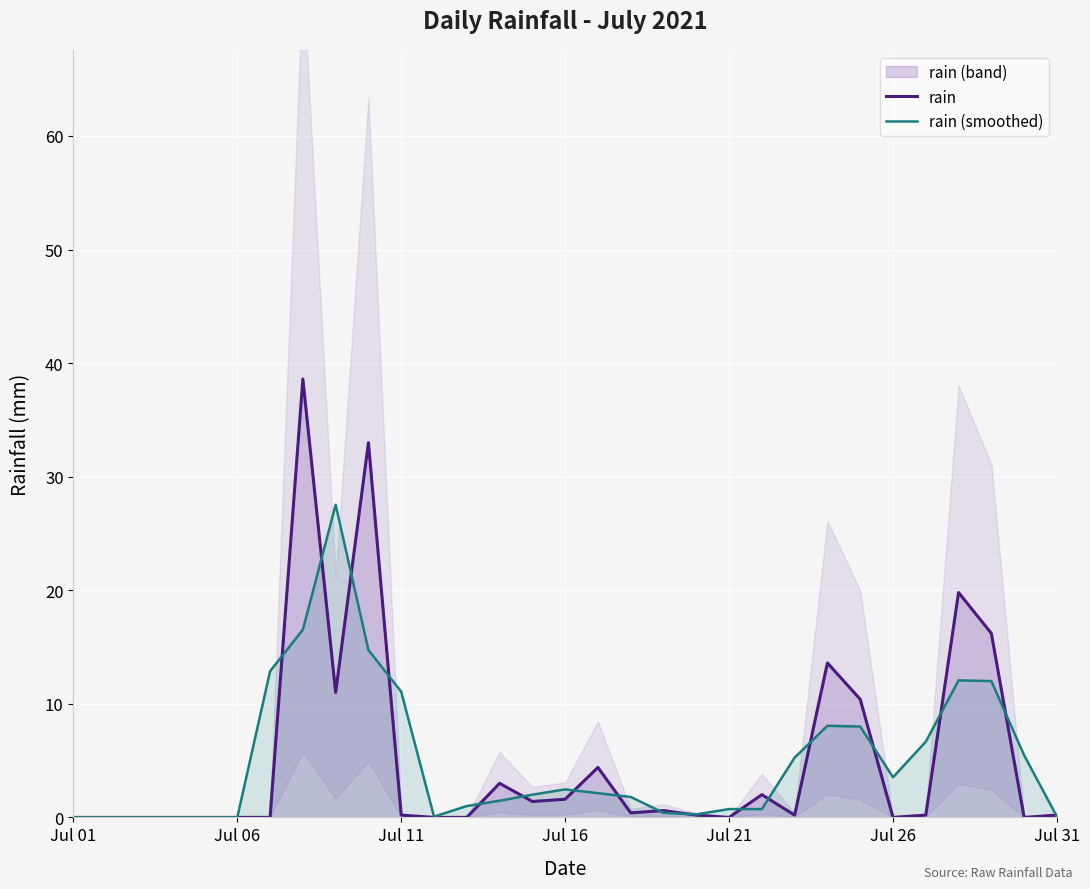

How many interior local valleys does the rain (smoothed) series have?

3